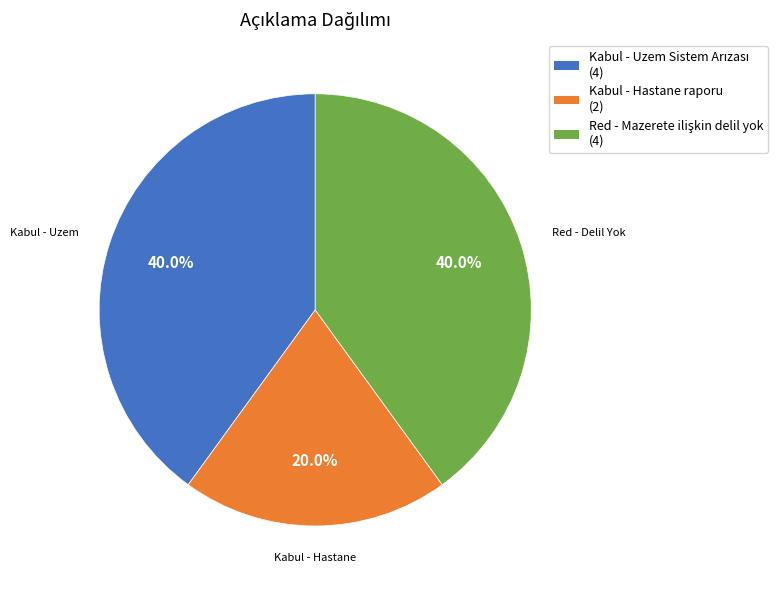

How many segments does this pie chart have?

3